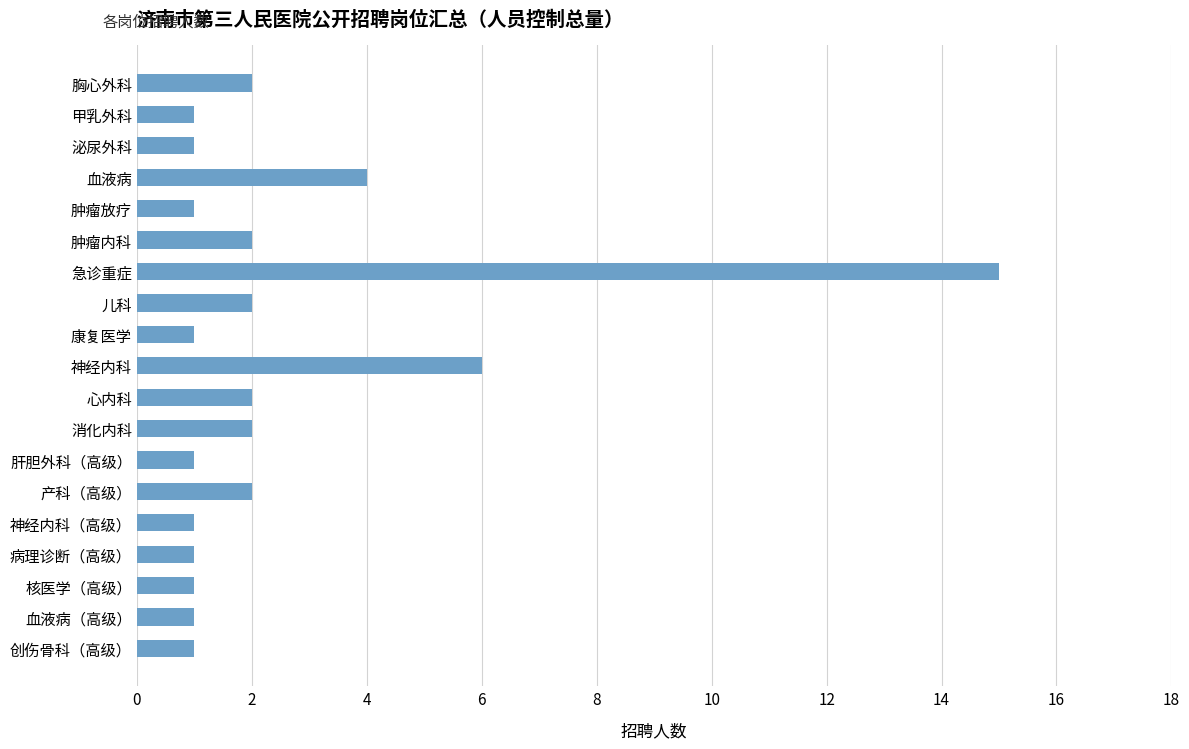

How many data points does each series have?

19